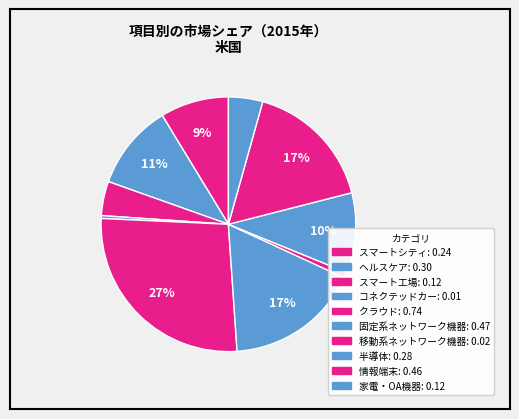

To the nearest percent, what portion does ヘルスケア represent?

11%